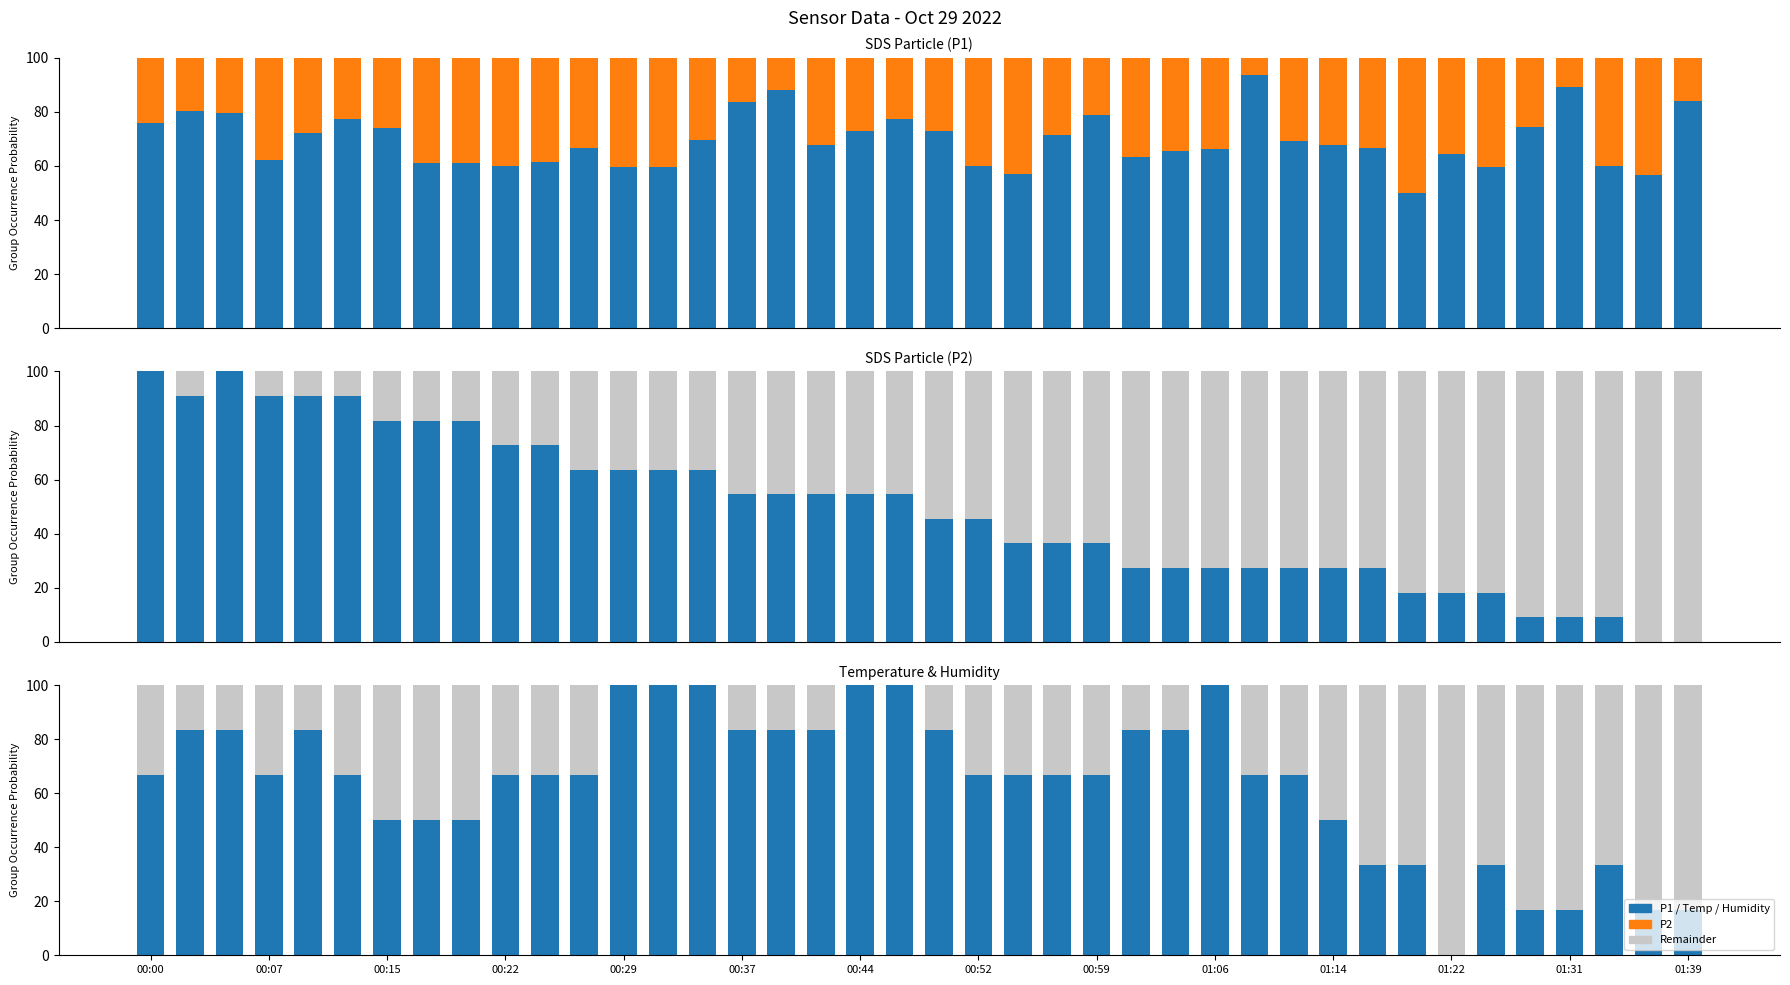

What is the difference between the highest and lowest values at 14?

100.0